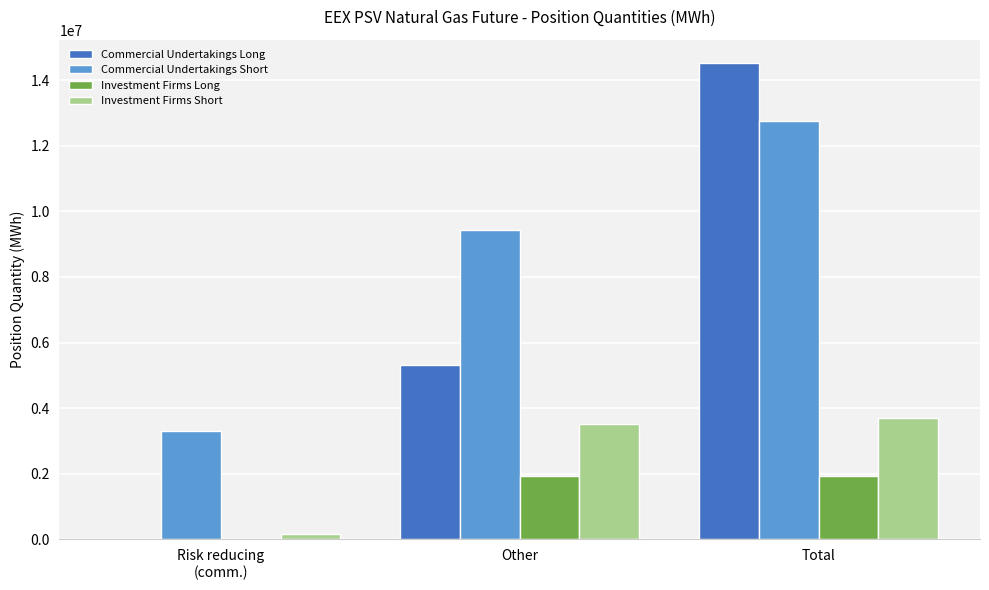

Reading left to right, extract all data points from this chart.

Commercial Undertakings Long: Risk reducing
(comm.)=0	Other=5329488	Total=14506344
Commercial Undertakings Short: Risk reducing
(comm.)=3318744	Other=9438288	Total=12757032
Investment Firms Long: Risk reducing
(comm.)=0	Other=1923264	Total=1923264
Investment Firms Short: Risk reducing
(comm.)=174240	Other=3515160	Total=3689400